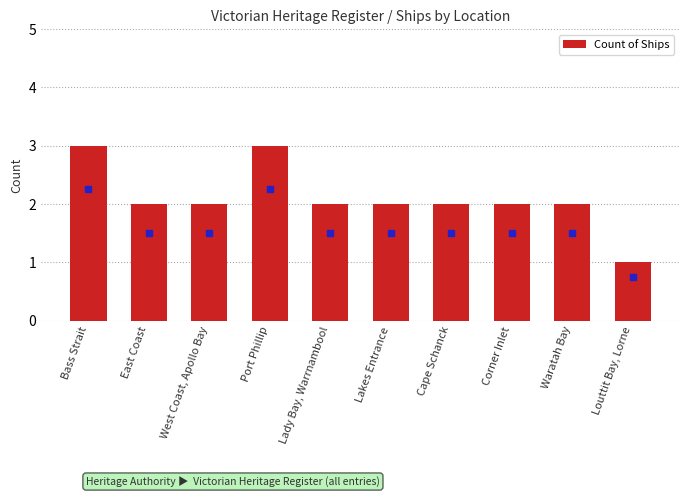

What is the average value?

2